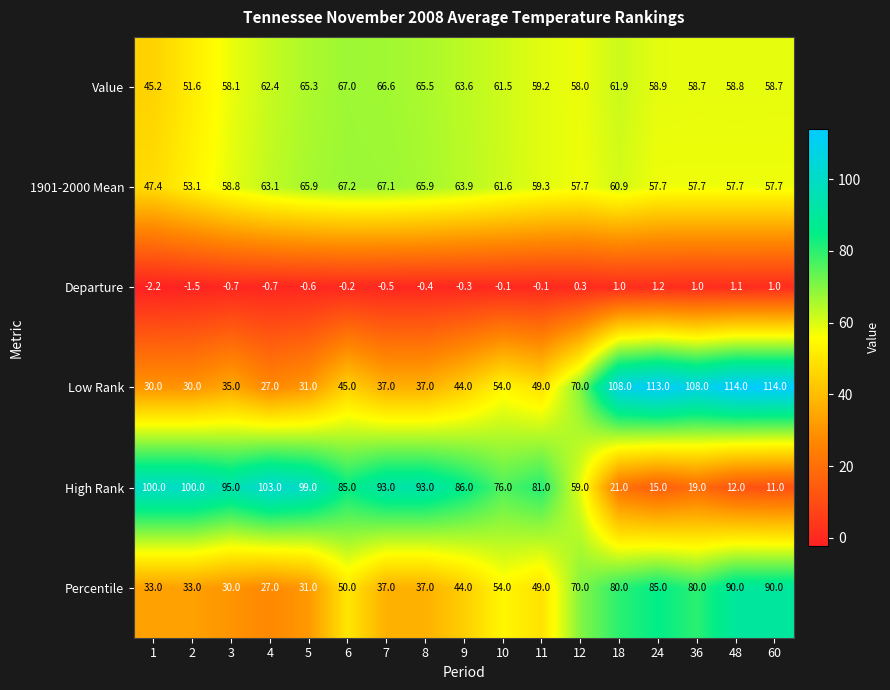

What is the average value of the Value series?

60.1